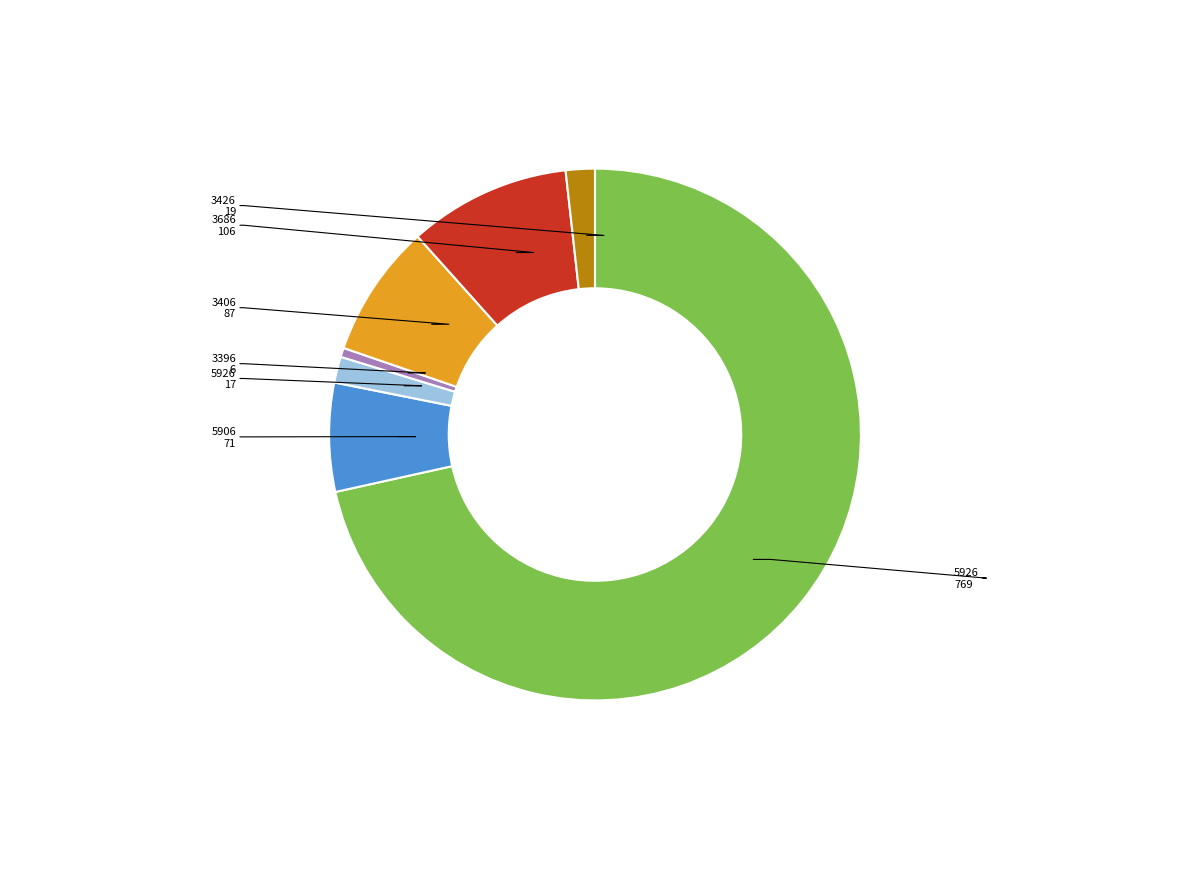

Is there any slice that represents more than half of the pie?

Yes